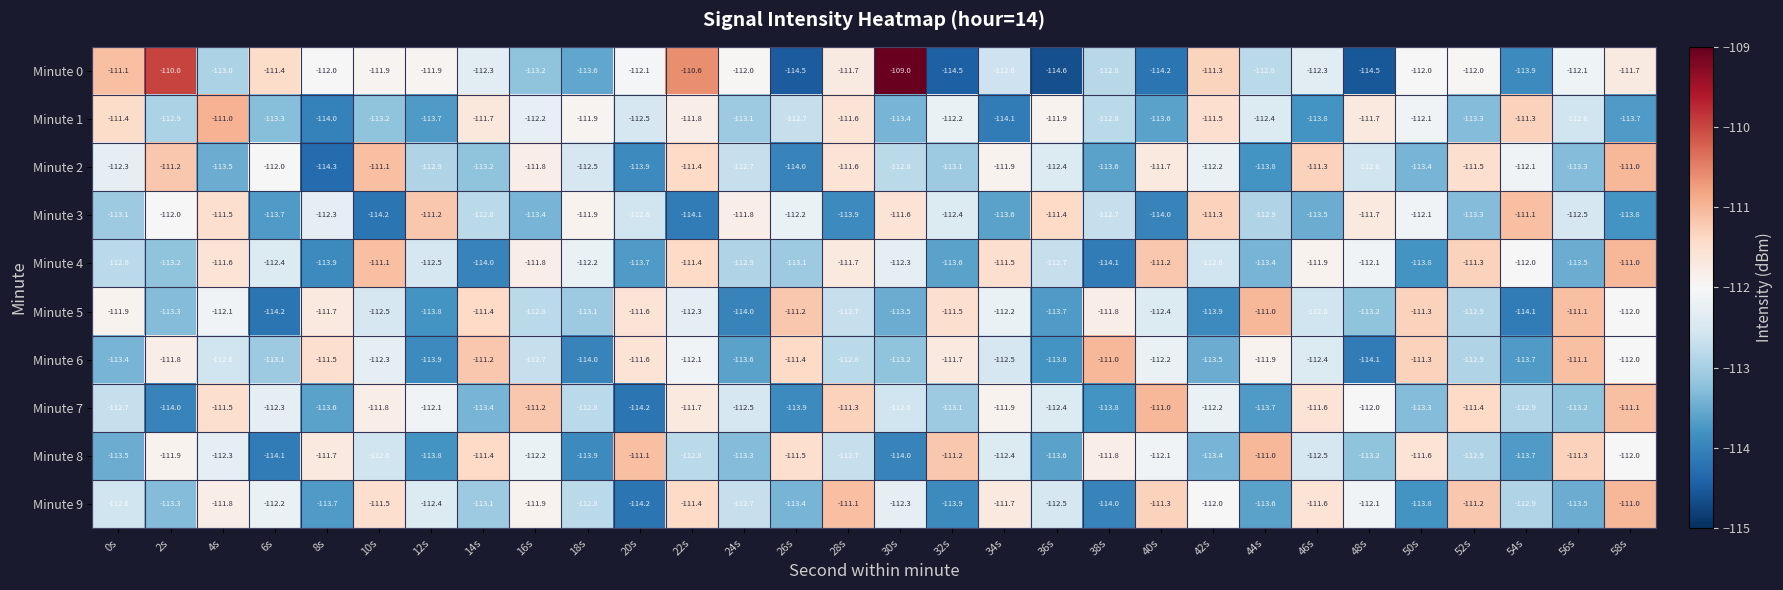

What is the maximum value for Minute 2?

-111.0